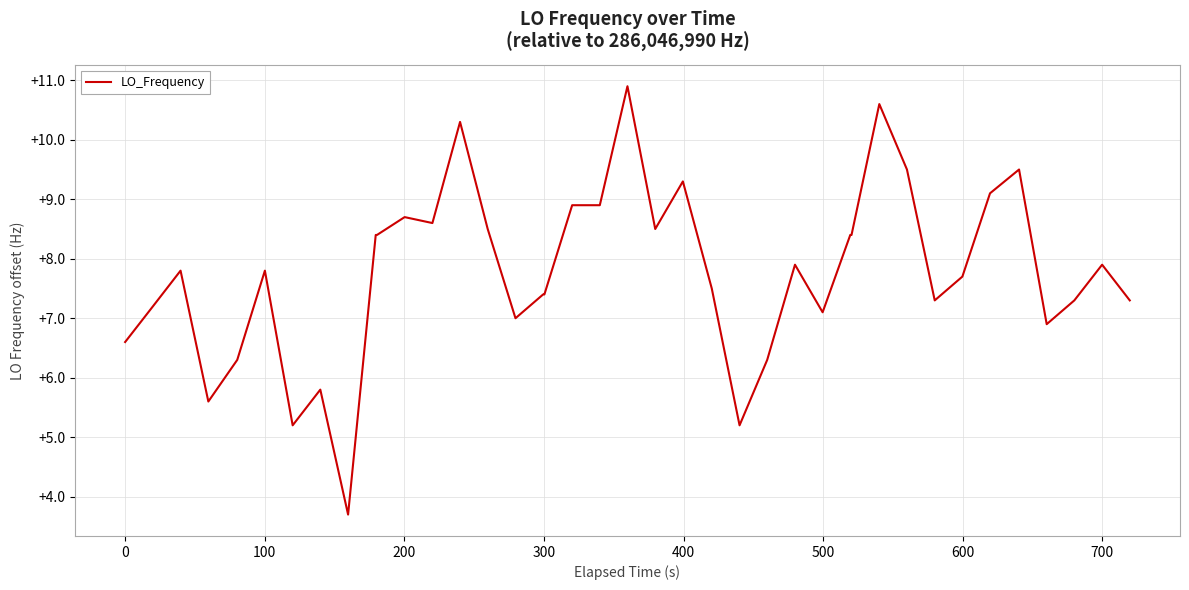

What is the greatest value displayed?

10.9